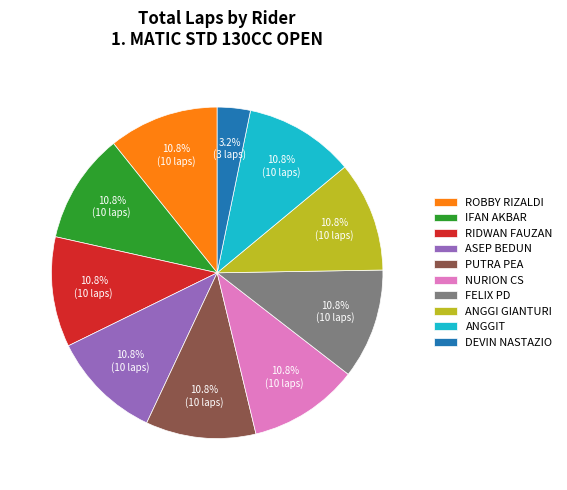

Does ANGGIT represent more than half of the total?

No